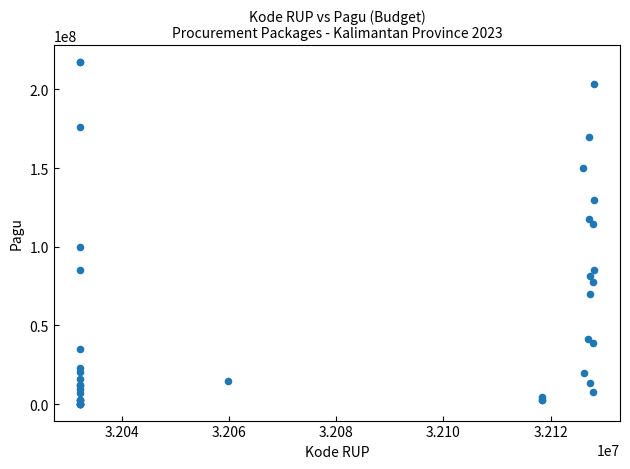

What Y value in the scatter plot is closest to 108830000?

114296000